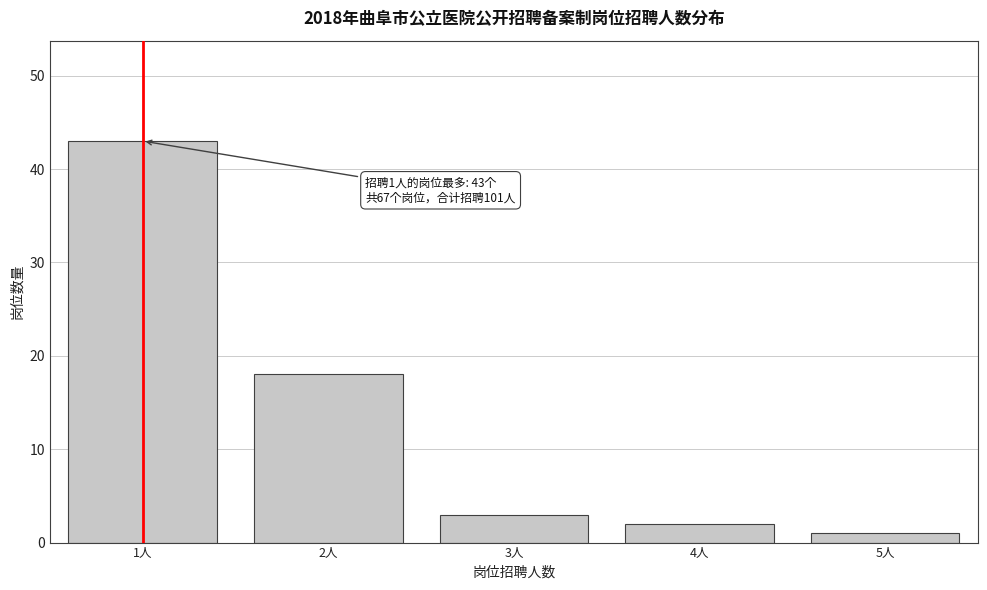

Over which range of the x-axis is the bar tallest?

0.5 to 1.5